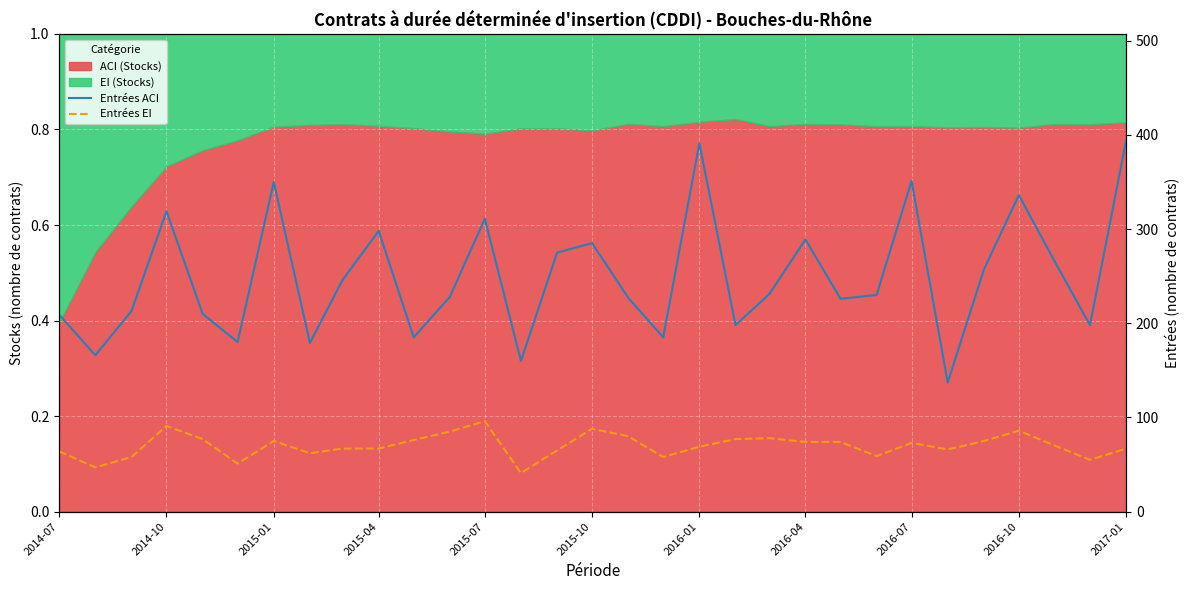

What position from the left is 2016-04?

8